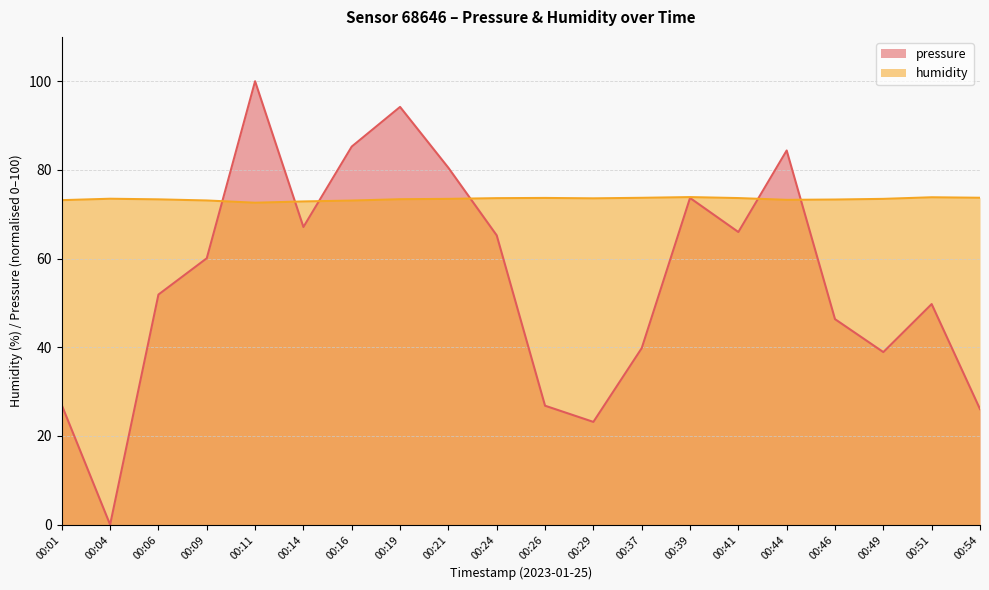

Reading right to left, transcribe all the data shown in this chart.

pressure: 26.1	49.7	38.9	46.3	84.4	66.0	73.7	39.8	23.2	26.8	65.2	80.5	94.2	85.3	67.1	100.0	60.1	51.9	0.0	27.0
humidity: 73.7	73.8	73.5	73.3	73.2	73.7	73.9	73.7	73.6	73.7	73.6	73.5	73.4	73.1	72.9	72.6	73.1	73.4	73.5	73.2